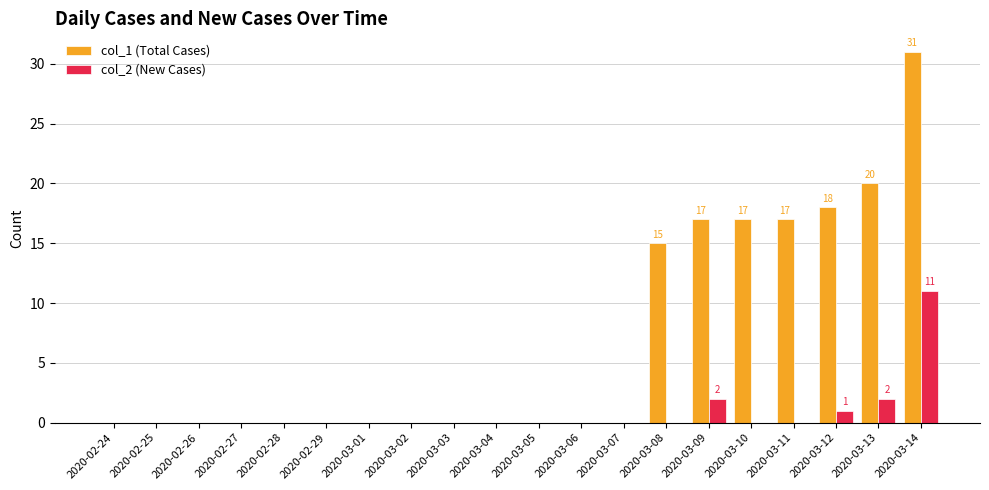

Between 2020-03-02 and 2020-03-14, which series saw the biggest shift?

col_1 (Total Cases)